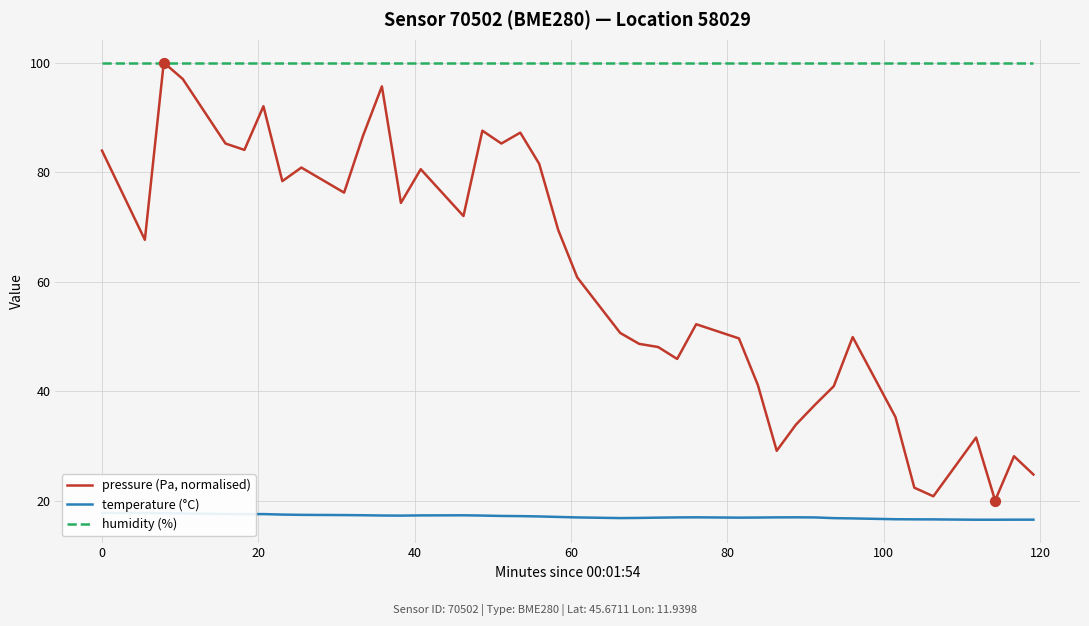

At how many categories does at least one series exceed 76?

40